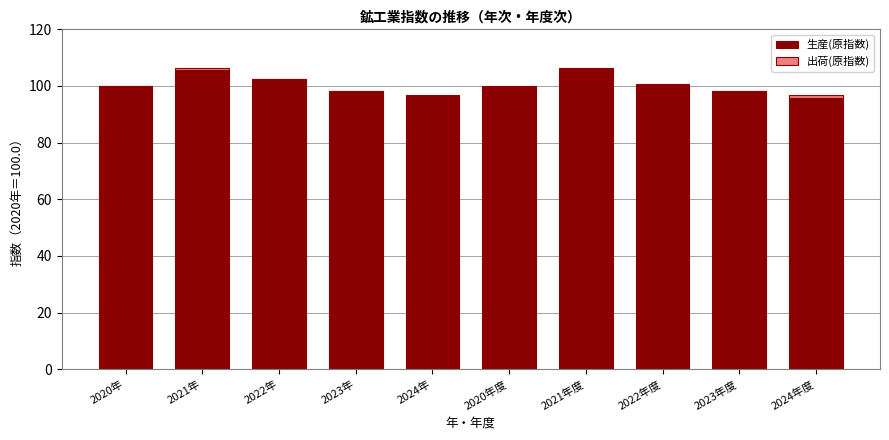

Rank the series at 2021年度 from highest to lowest value.

生産(原指数), 出荷(原指数)